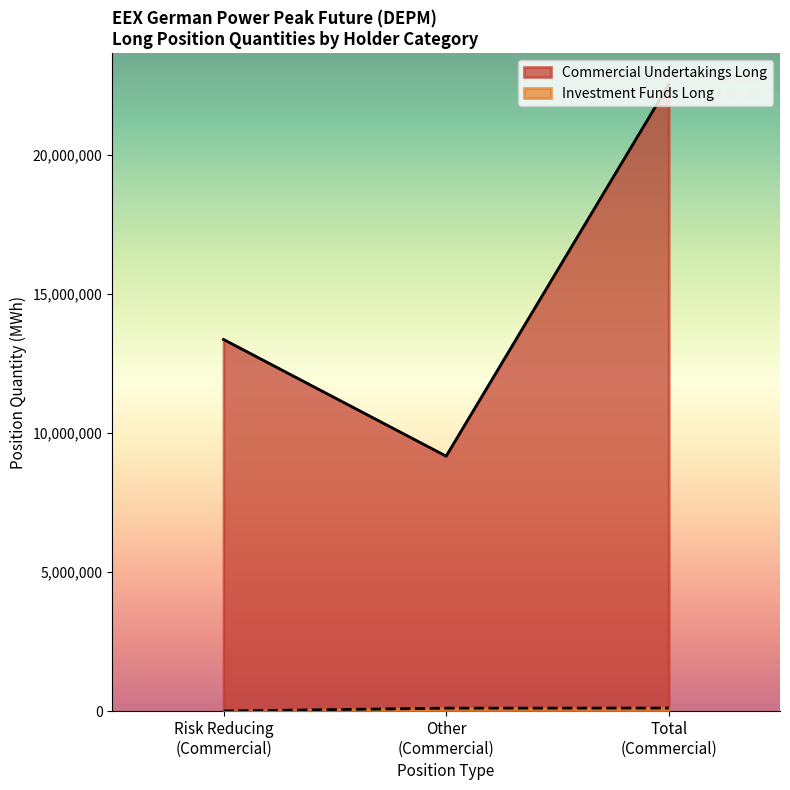

What is the difference between the maximum and minimum values in the Commercial Undertakings Long series?

13369164